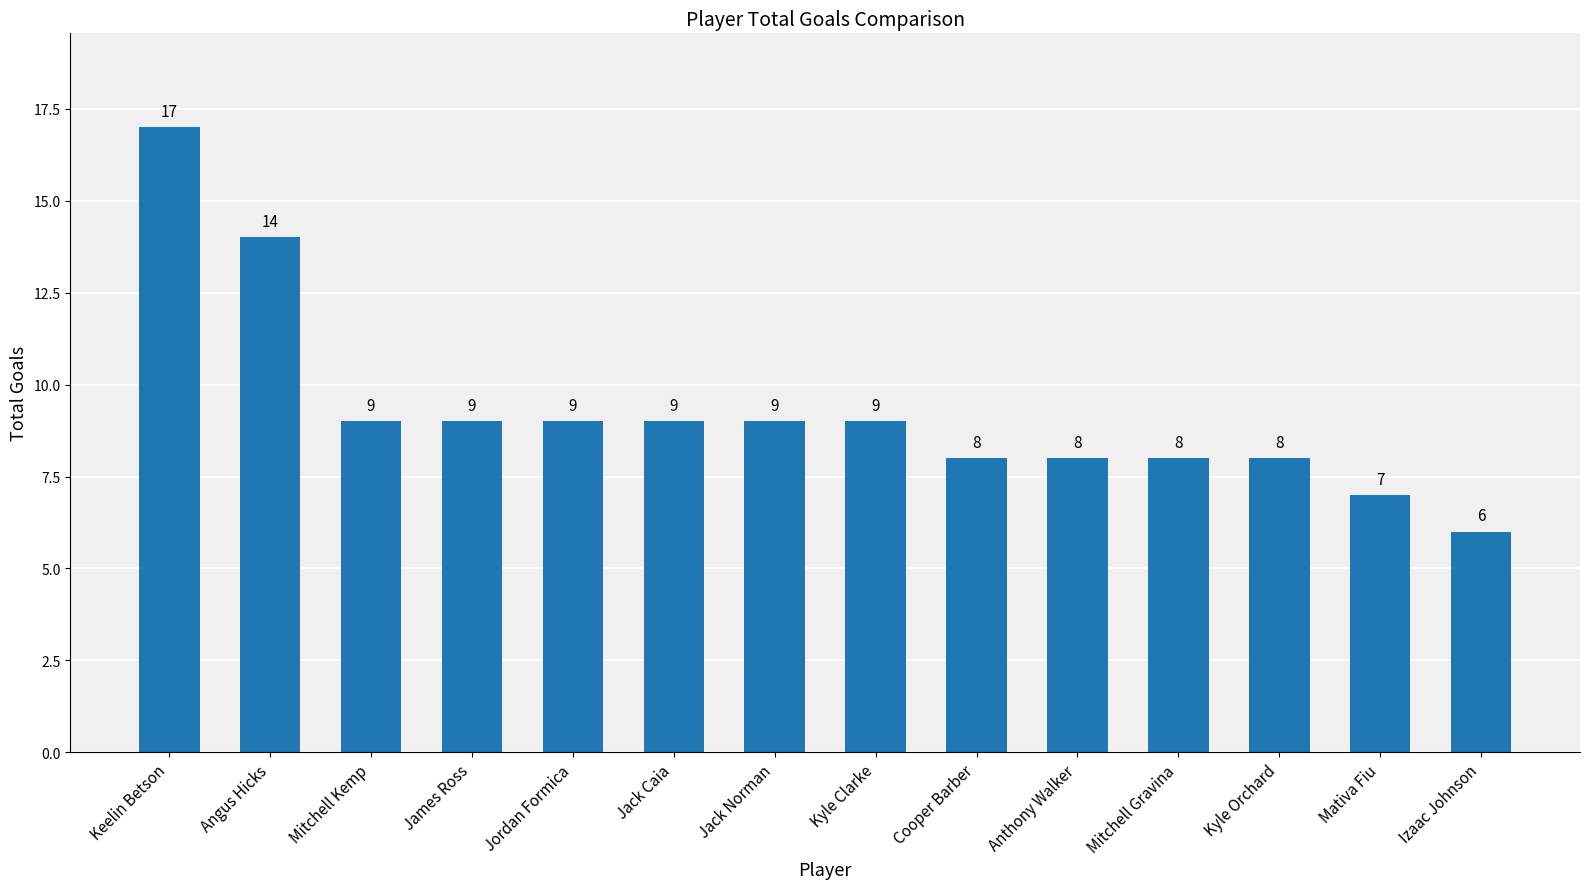

How many data points are less than 9?

6